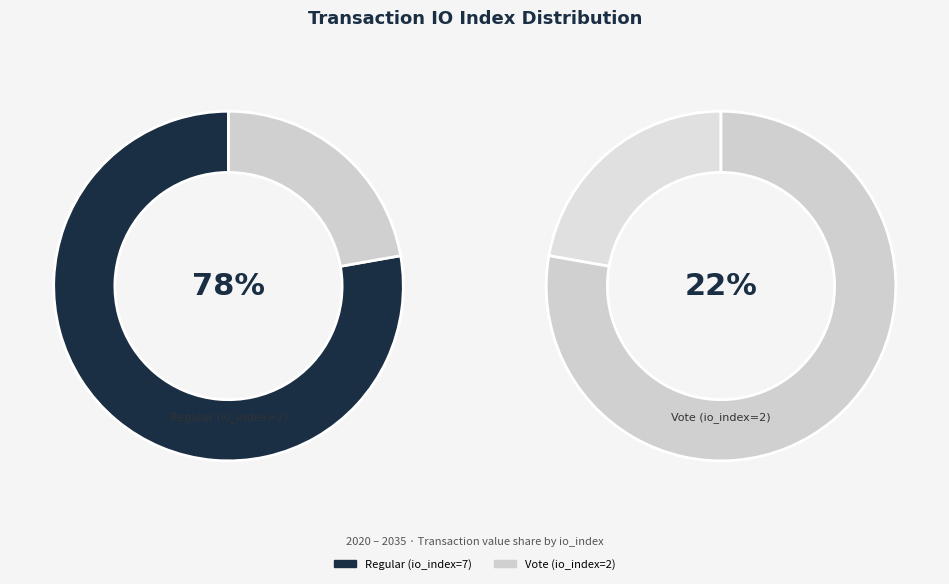

Is it true that Vote (io_index=2) is 33% of the pie?

False